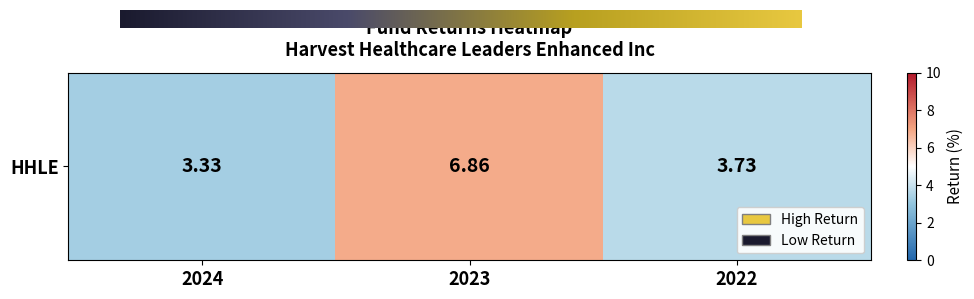

Reading left to right, transcribe all the data shown in this chart.

3.3	6.9	3.7